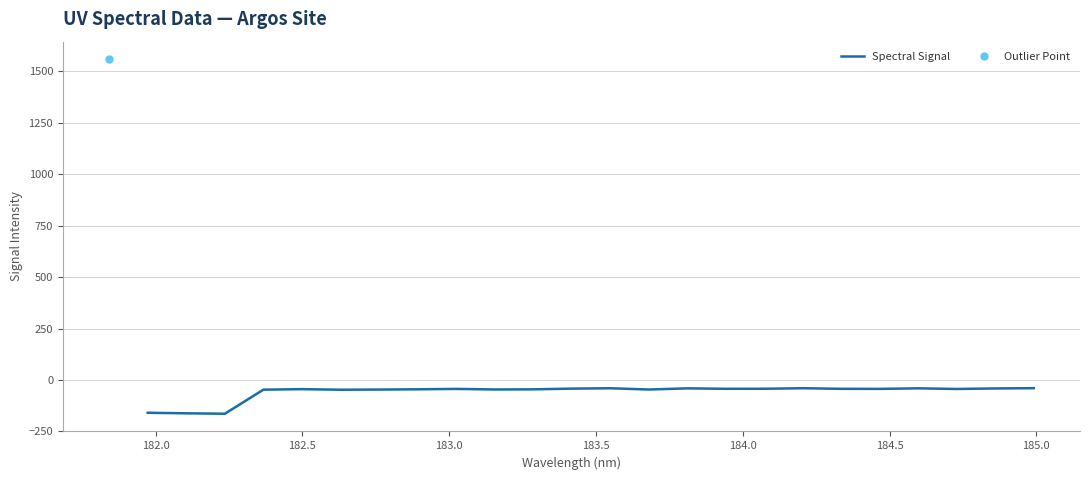

How many interior local peaks (higher than both neighbors) does the data have?

6